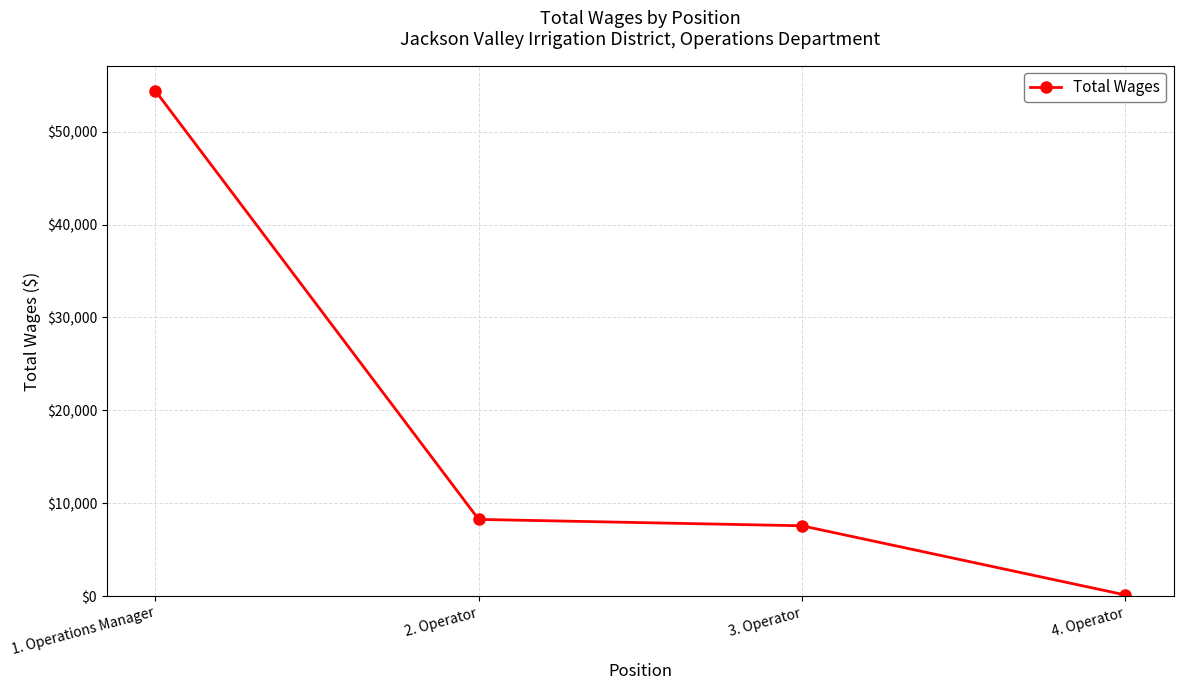

What is the change in value from 3. Operator to 4. Operator?

-7443